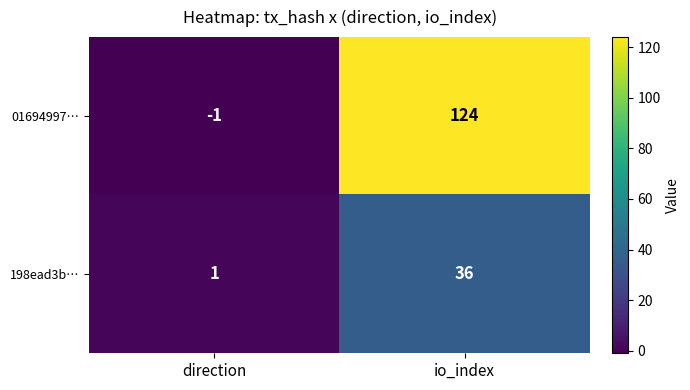

How many data points does each series have?

2